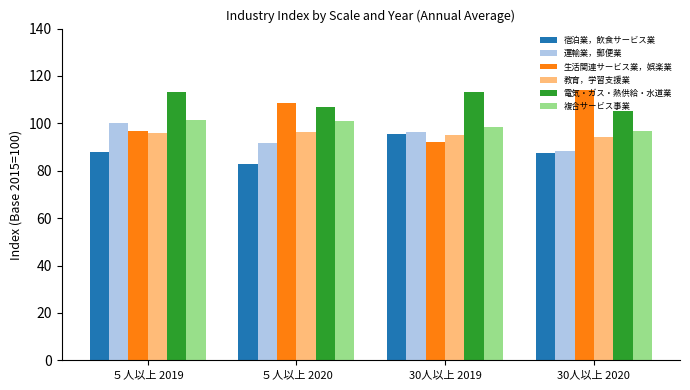

What is the total value across all series at ５人以上 2019?

595.4